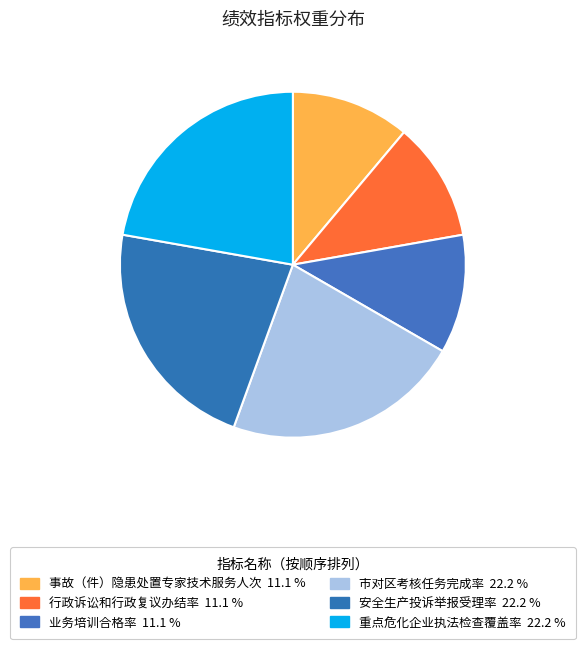

How many segments does this pie chart have?

6